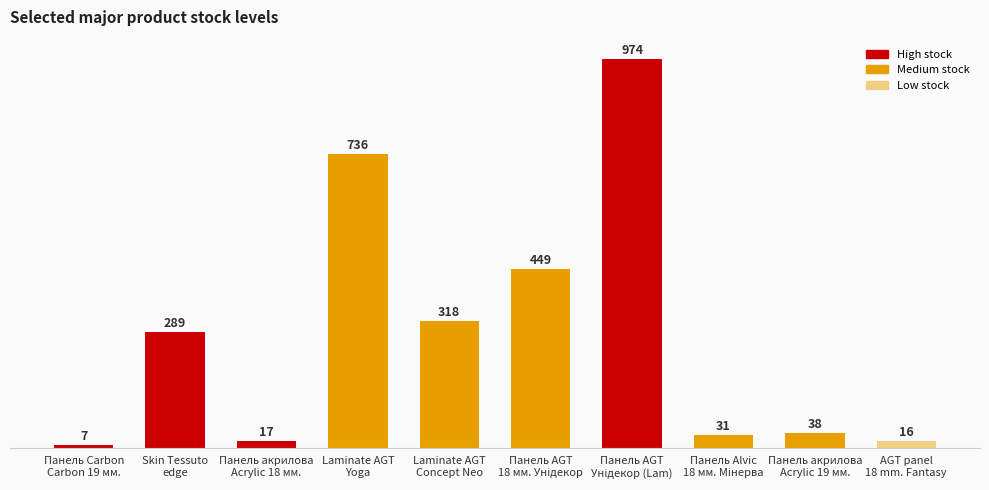

Which category has the highest value across all series?

Панель AGT
Унідекор (Lam)